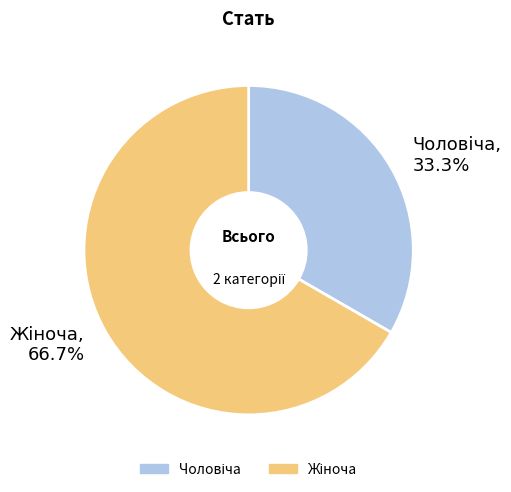

How many slices are in this pie chart?

2